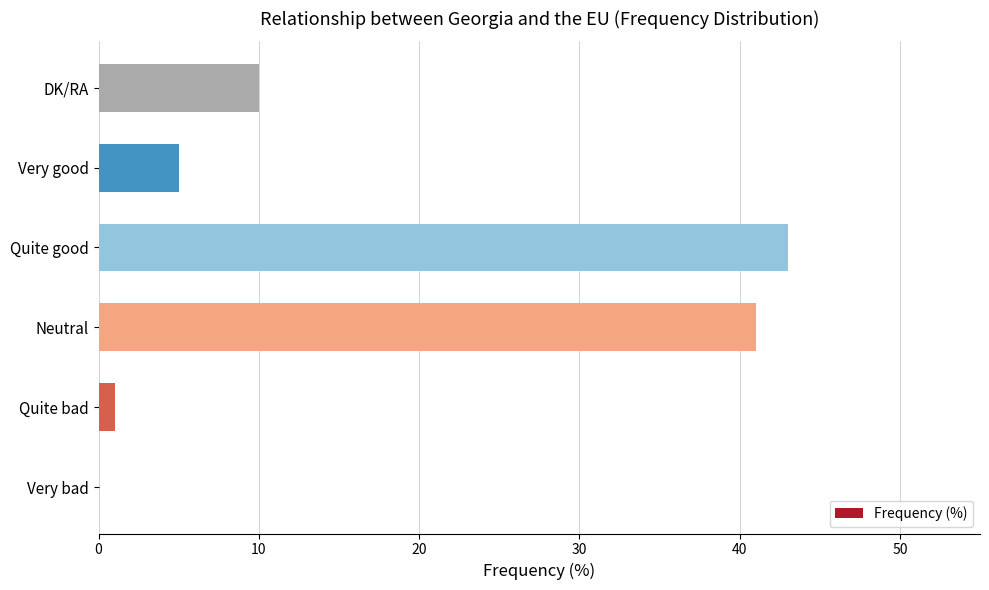

What is the sum of the values at DK/RA and Very good?

15